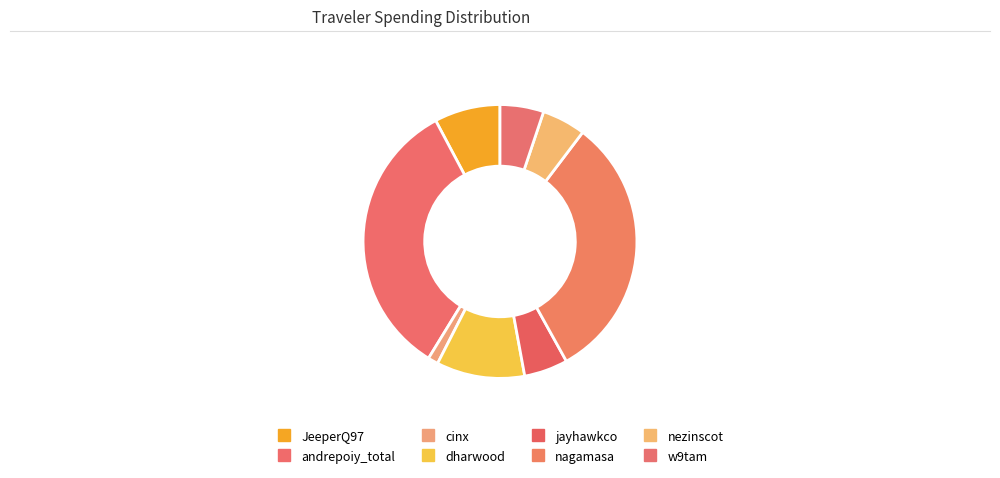

Count the number of slices in the pie.

8